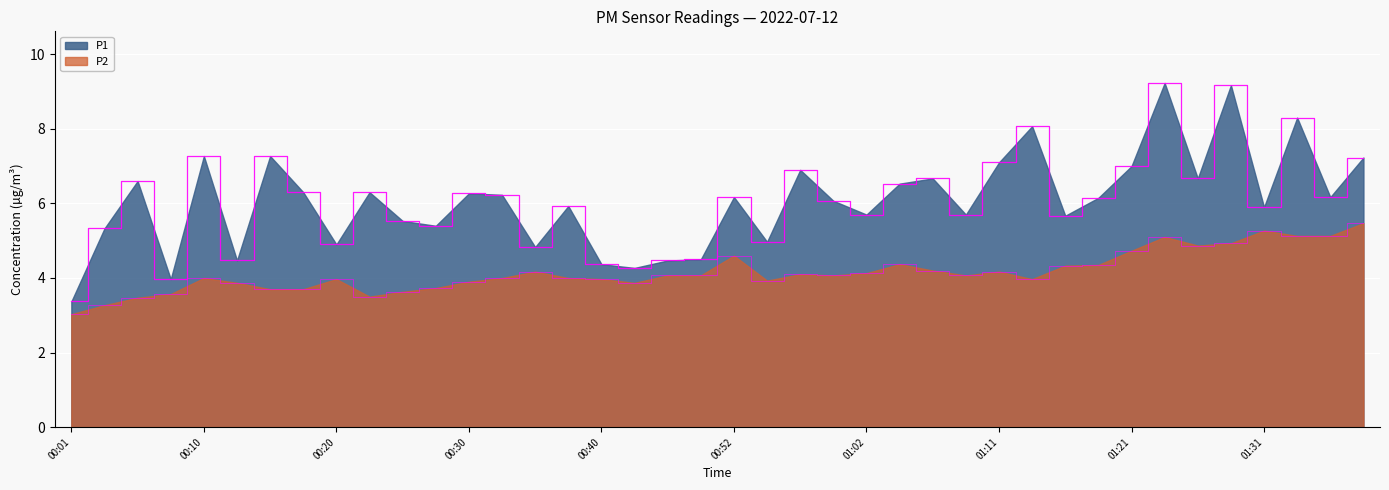

List the series in order of their peak value, lowest first.

P2, P1